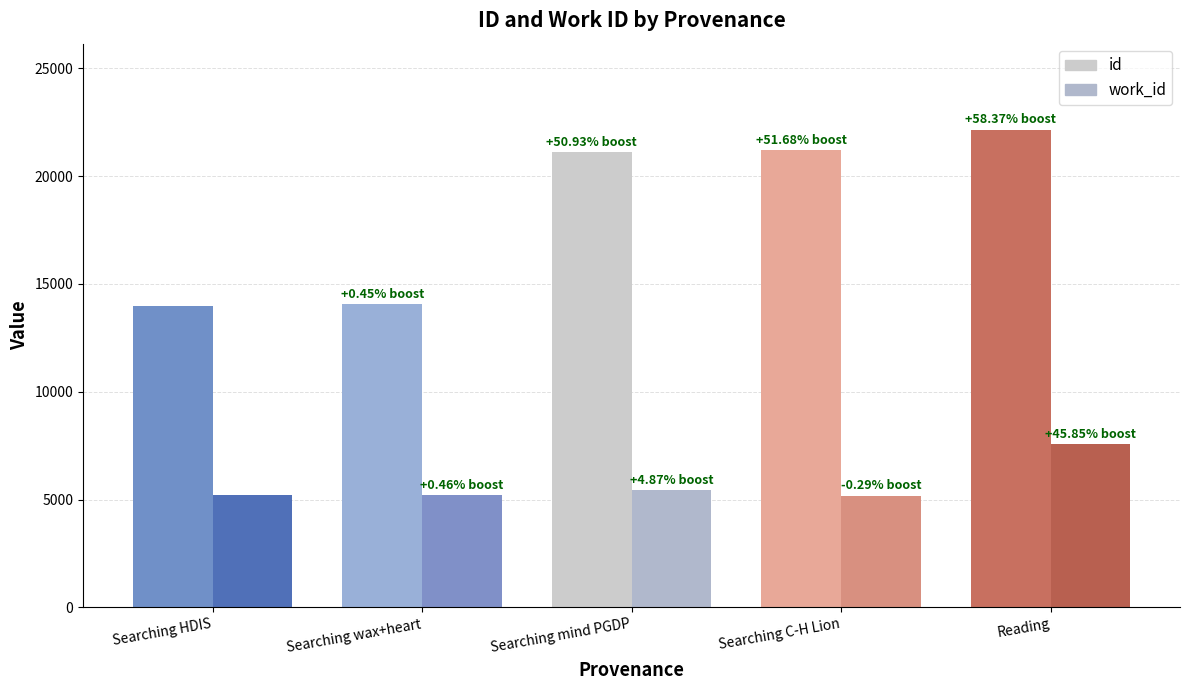

Is it true that work_id equals 5199 at Searching HDIS?

True